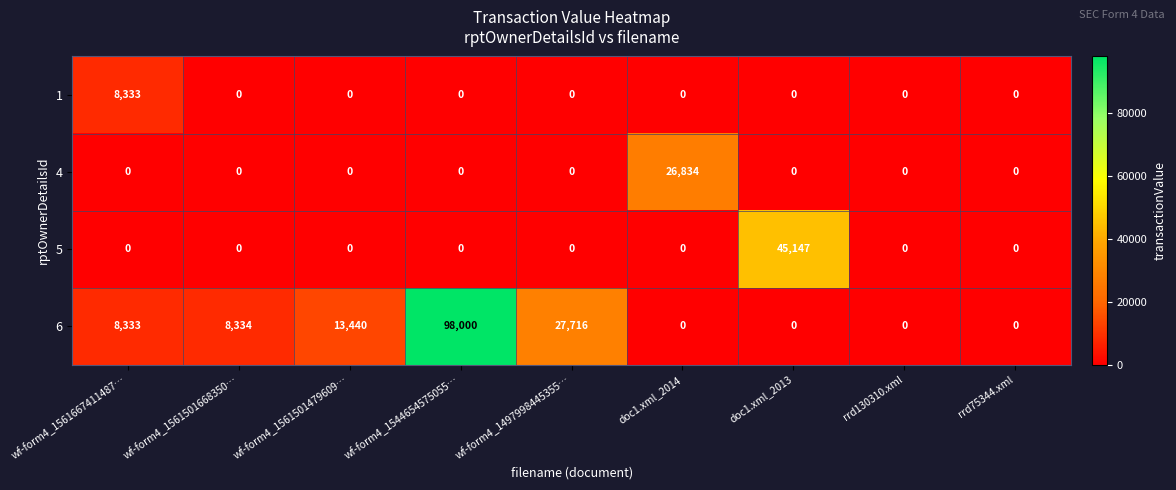

List the series in order of their peak value, highest first.

6, 5, 4, 1